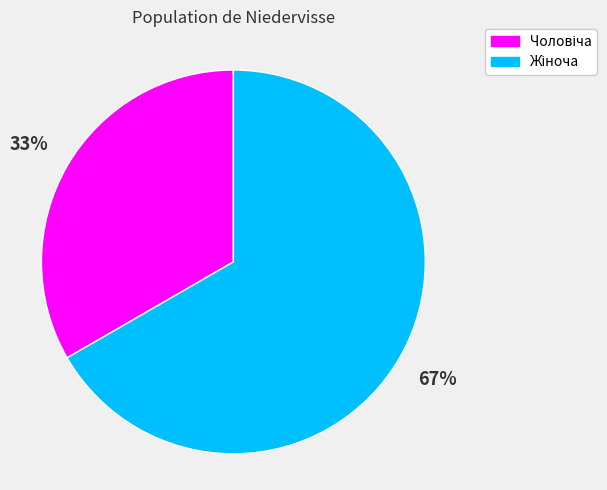

Is there a majority slice in this chart?

Yes